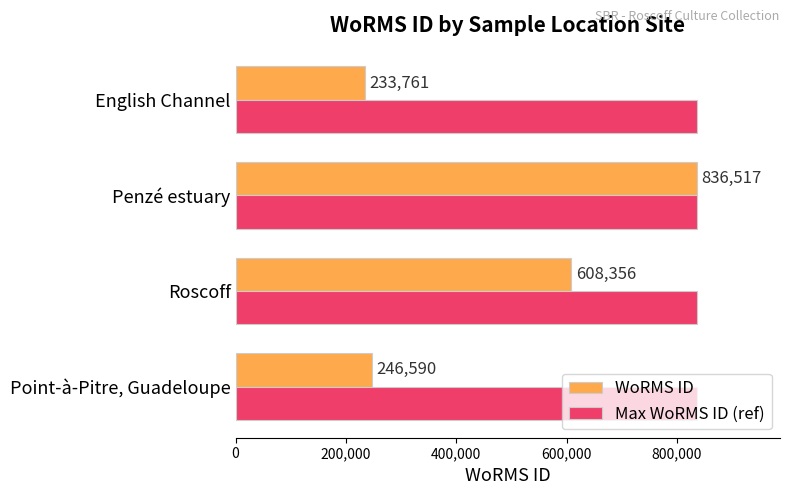

The Max WoRMS ID (ref) series shows 836517 at Penzé estuary. True or false?

True